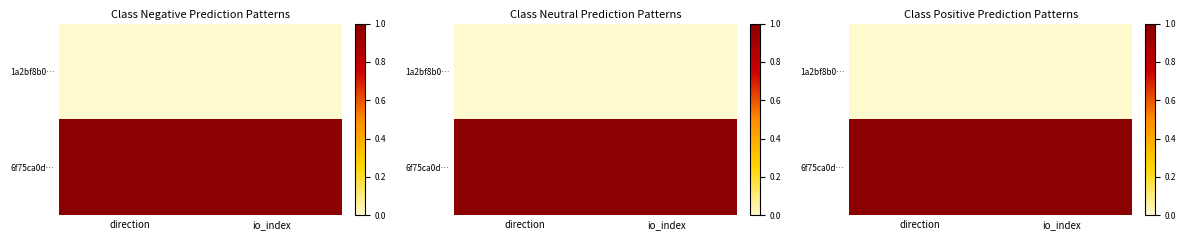

Rank the series by their maximum value, from lowest to highest.

1a2bf8b0…, 6f75ca0d…